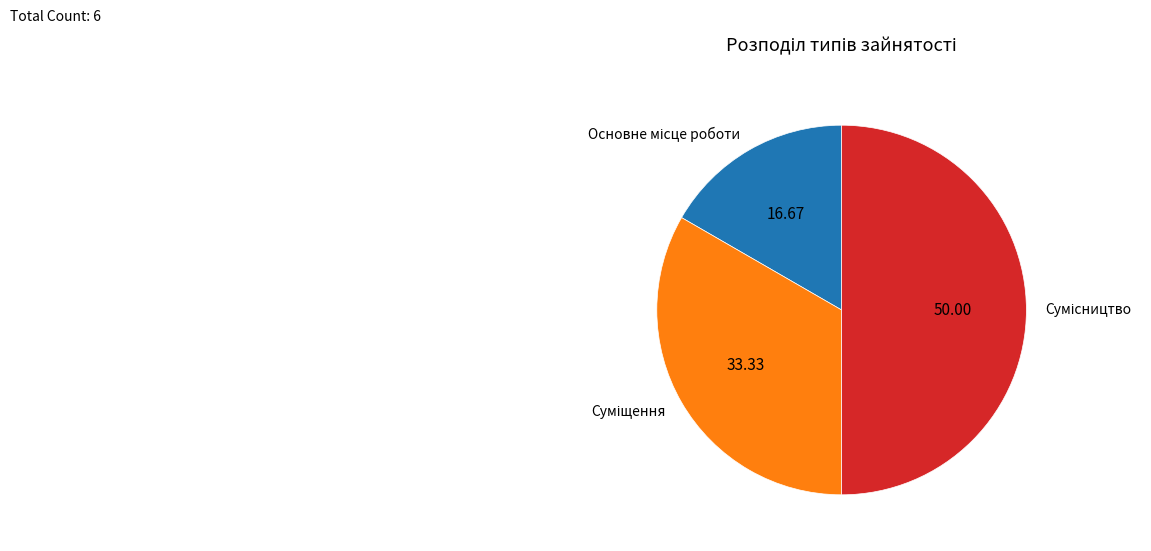

True or false: Суміщення accounts for 33% of the total.

True